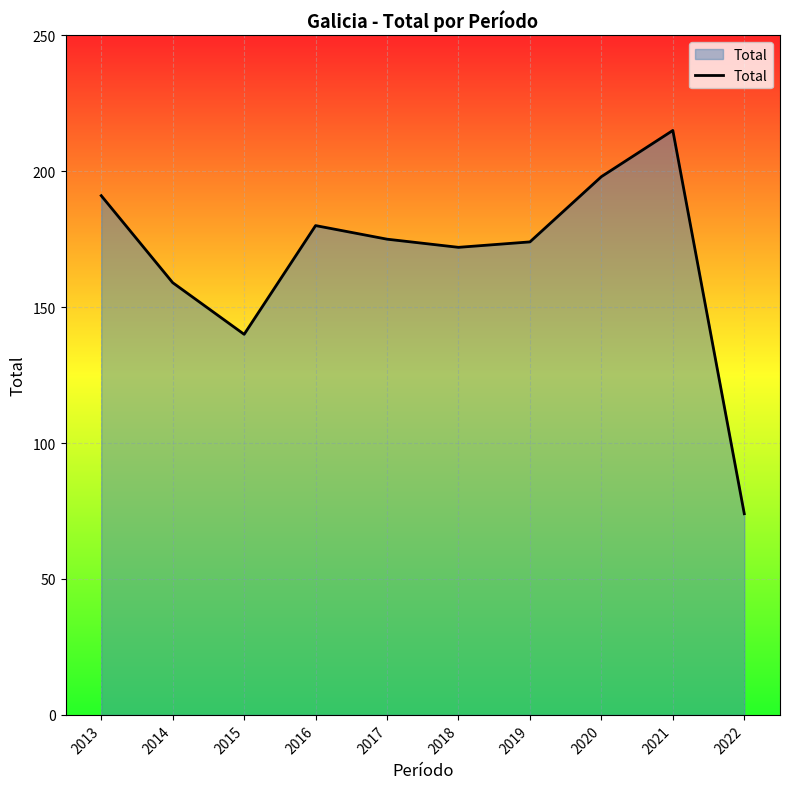

What is the approximate value at 2022, to the nearest 10?

70